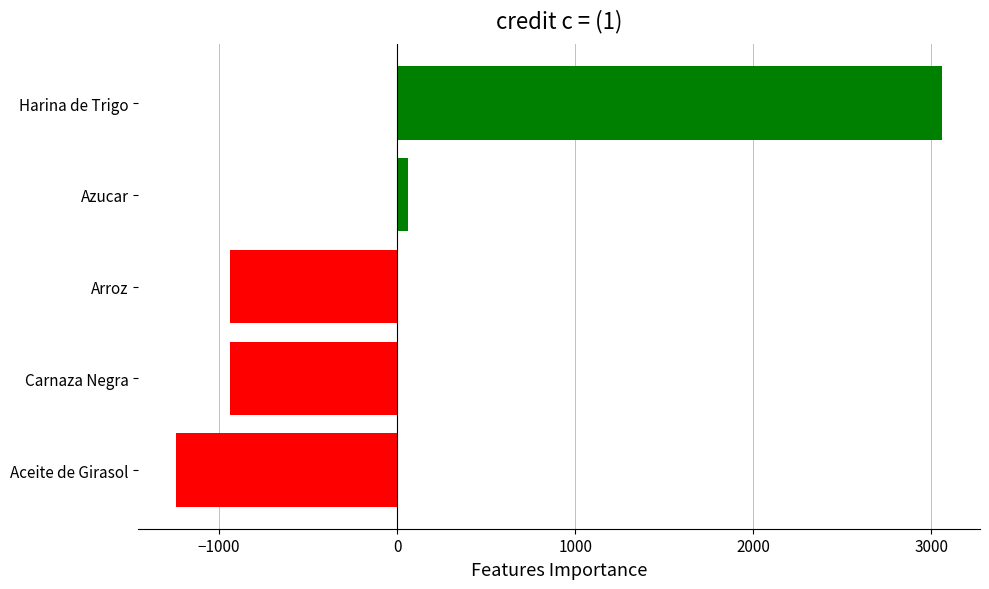

The chart shows a value of -940 at Carnaza Negra. True or false?

True